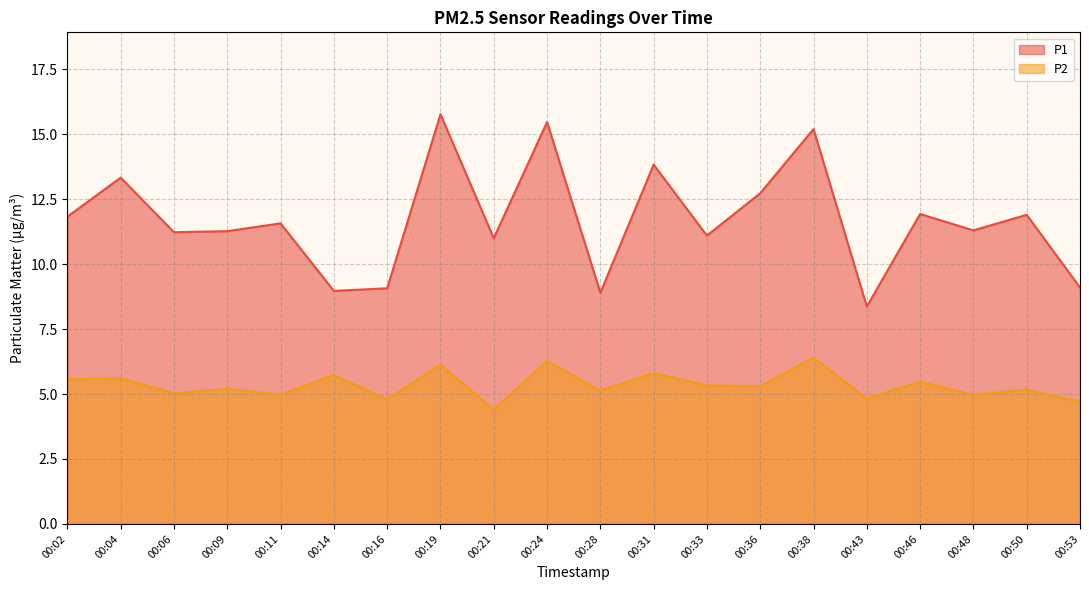

Reading left to right, transcribe all the data shown in this chart.

P1: 00:02=11.8	00:04=13.3	00:06=11.2	00:09=11.3	00:11=11.6	00:14=9.0	00:16=9.1	00:19=15.8	00:21=11.0	00:24=15.5	00:28=8.9	00:31=13.8	00:33=11.1	00:36=12.7	00:38=15.2	00:43=8.4	00:46=11.9	00:48=11.3	00:50=11.9	00:53=9.1
P2: 00:02=5.6	00:04=5.6	00:06=5.0	00:09=5.2	00:11=5.0	00:14=5.7	00:16=4.8	00:19=6.1	00:21=4.4	00:24=6.3	00:28=5.1	00:31=5.8	00:33=5.3	00:36=5.3	00:38=6.4	00:43=4.8	00:46=5.5	00:48=5.0	00:50=5.2	00:53=4.7